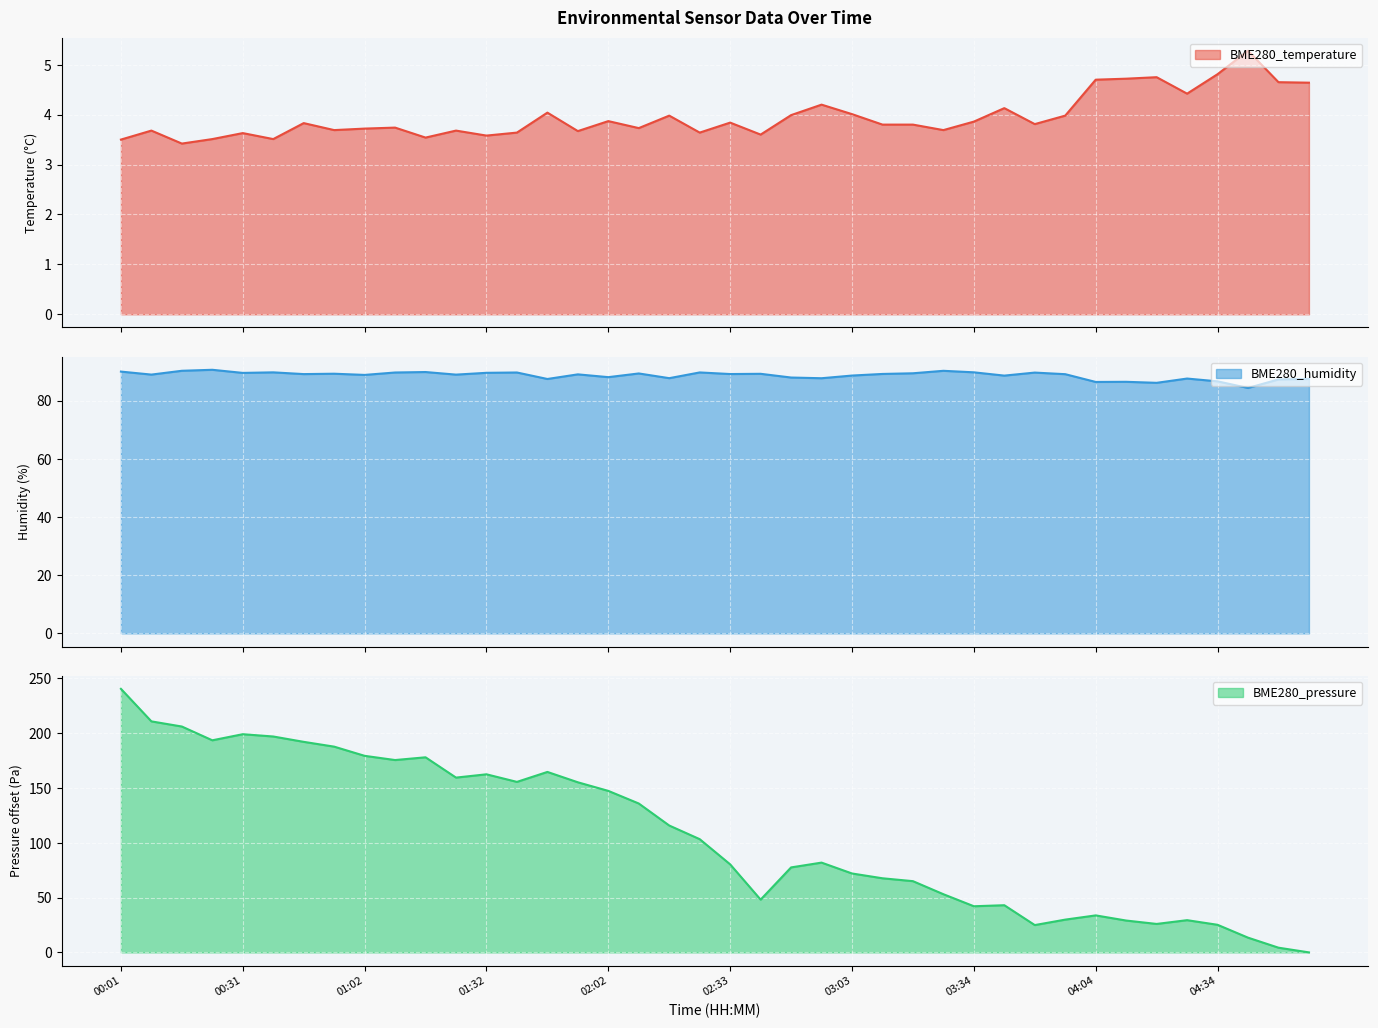

Between 00:24 and 04:04, which series saw the biggest shift?

BME280_pressure